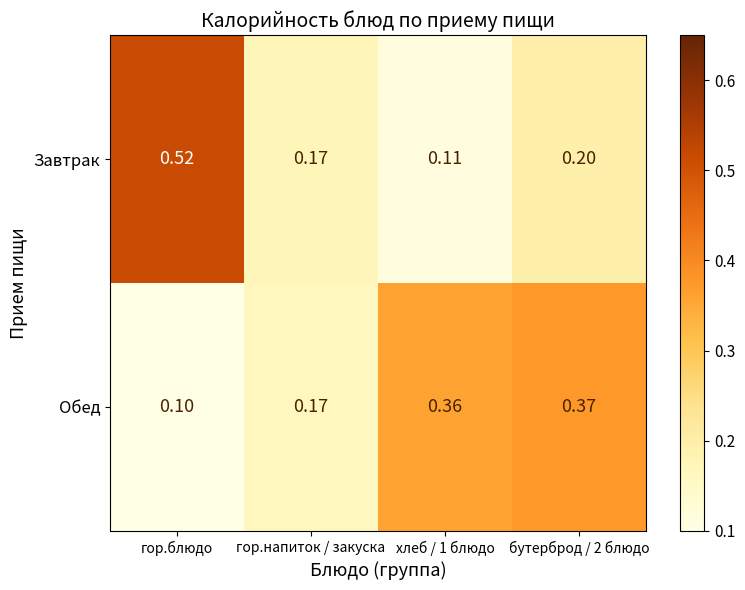

Rank the series by their maximum value, from highest to lowest.

Завтрак, Обед